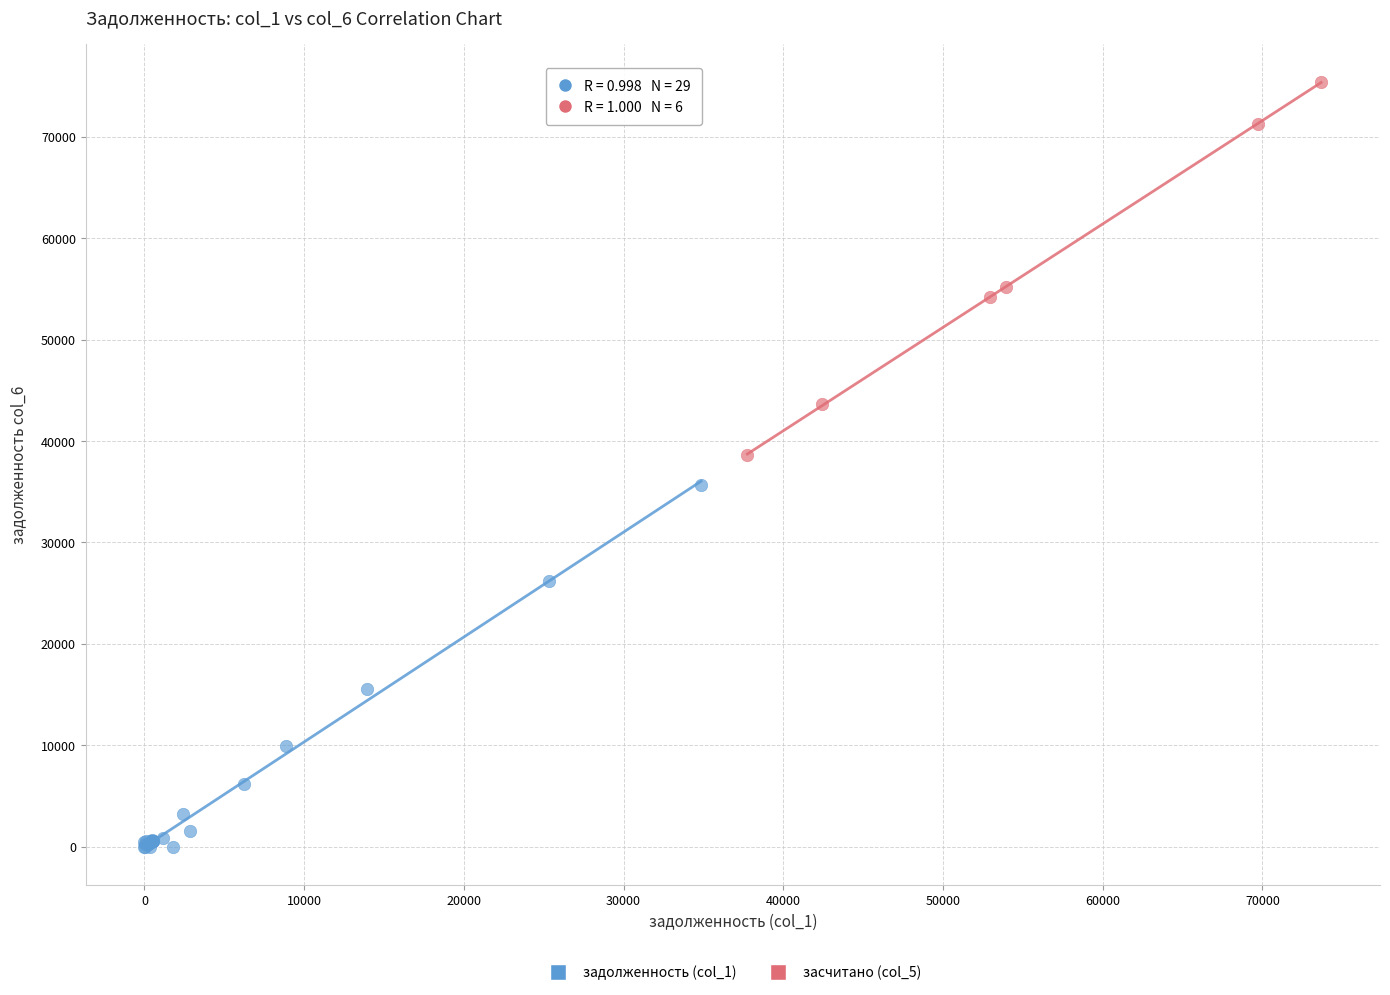

Which series reaches the maximum Y coordinate?

засчитано (col_5)